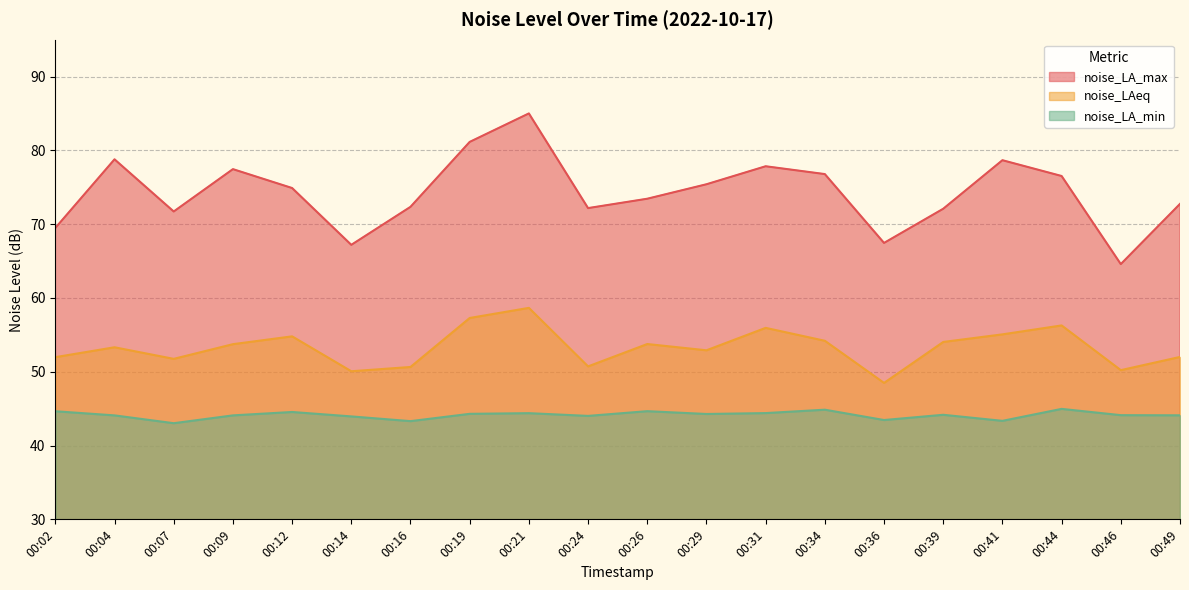

At which category does noise_LA_max reach its first local peak?

00:04